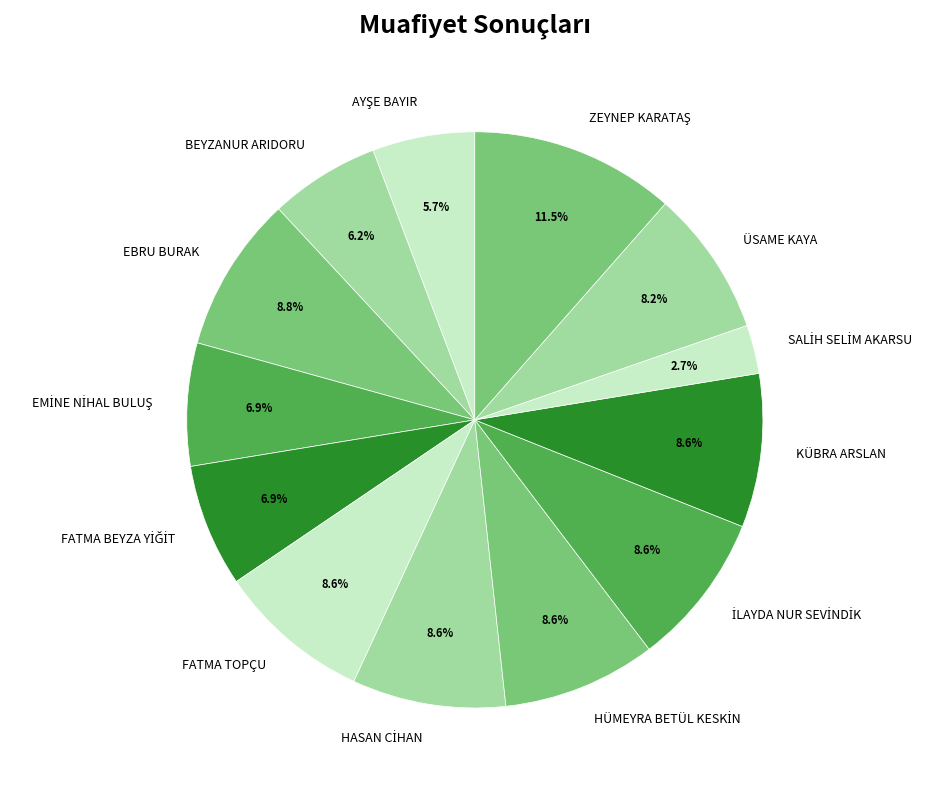

What percentage is the ÜSAME KAYA slice, to the nearest percent?

8%